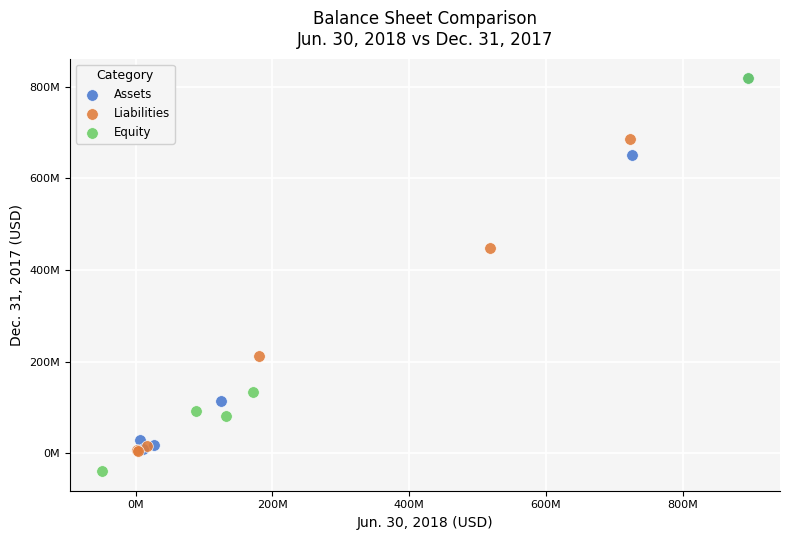

Which series contains the lowest Y value?

Equity